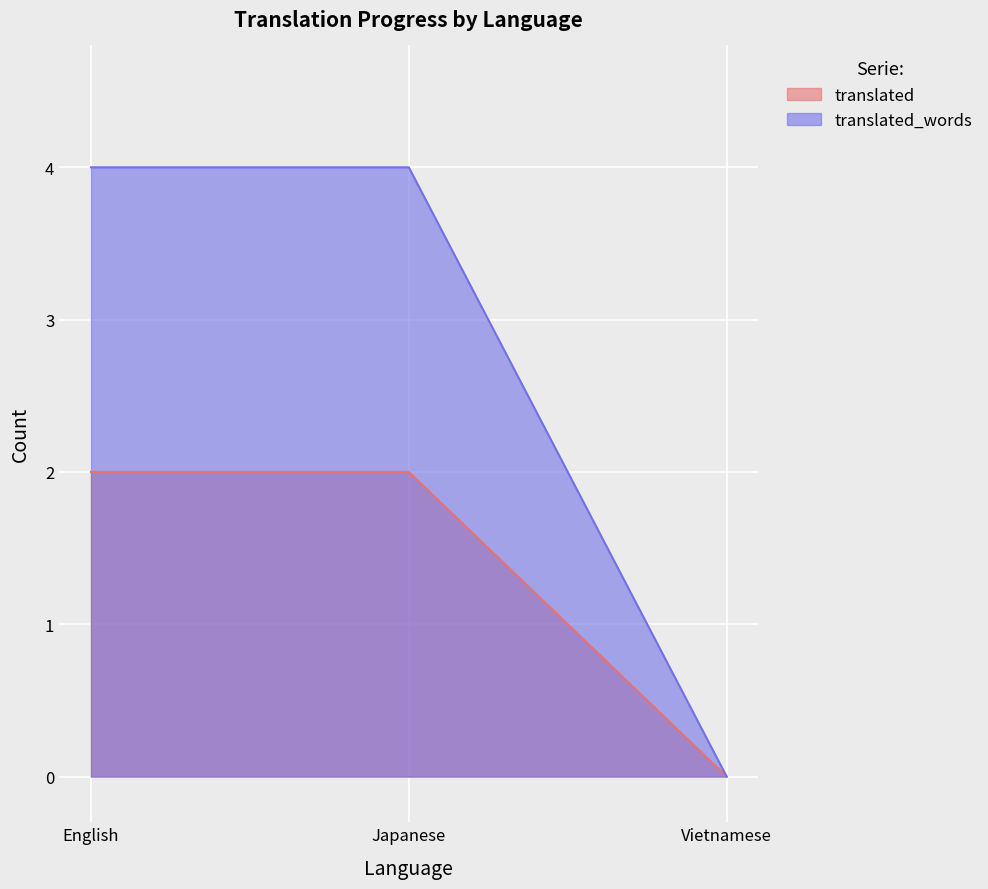

What is the sum of the translated_words values at Japanese and Vietnamese?

4